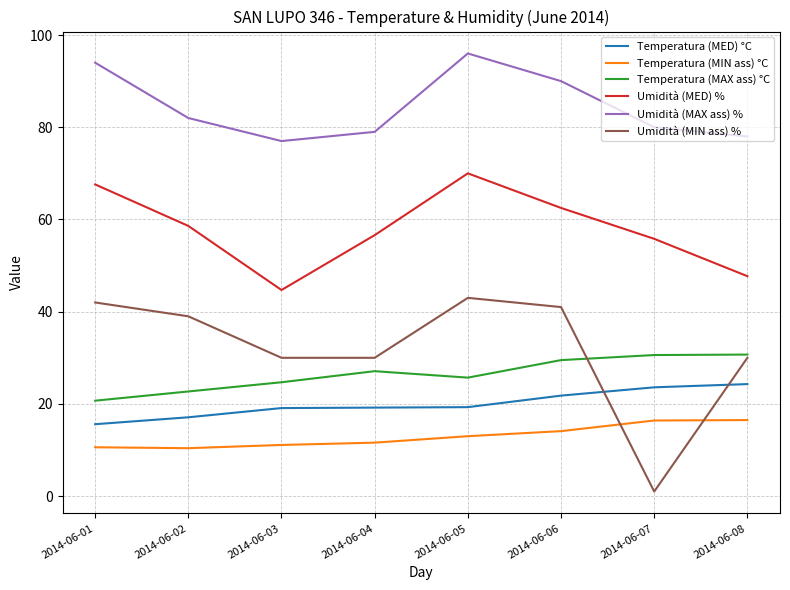

Where is the first local maximum for Umidità (MIN ass) %?

2014-06-05